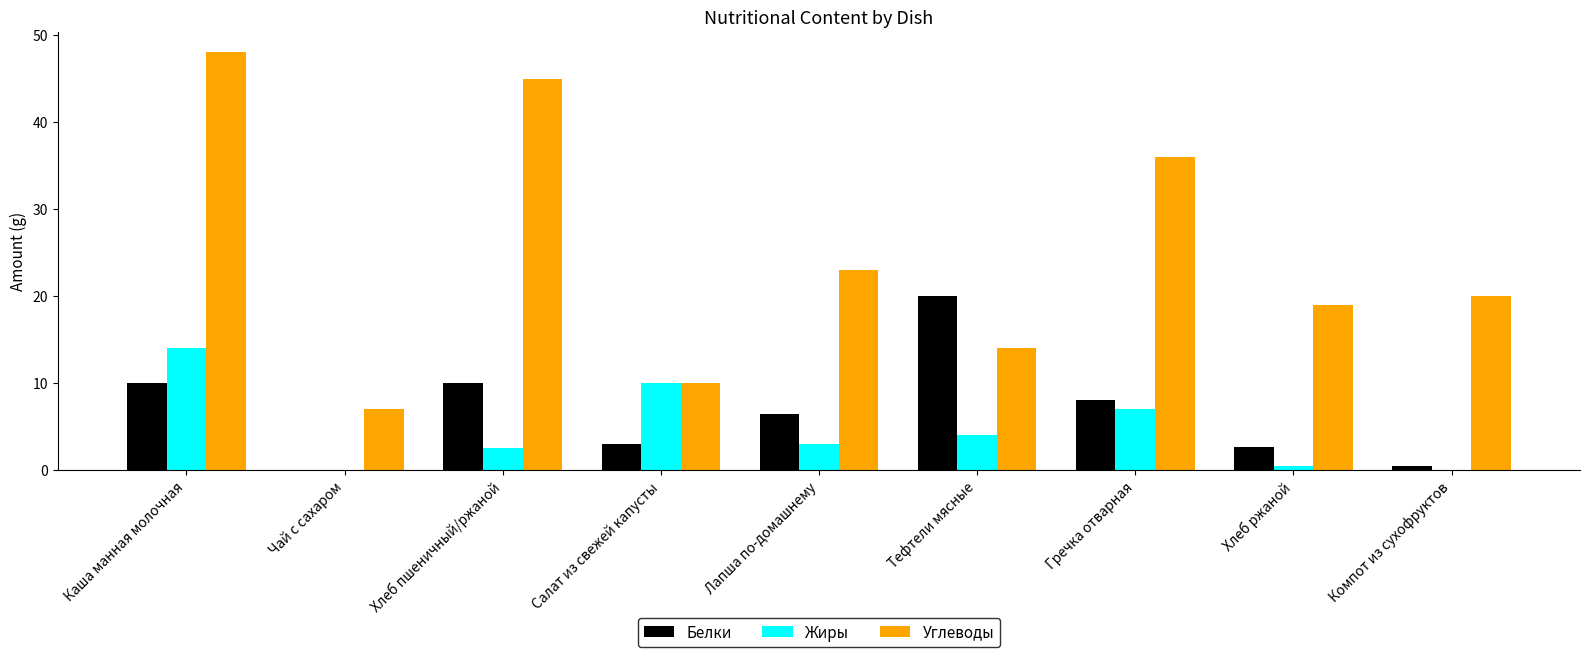

At which category is the sum across all series the highest?

Каша манная молочная